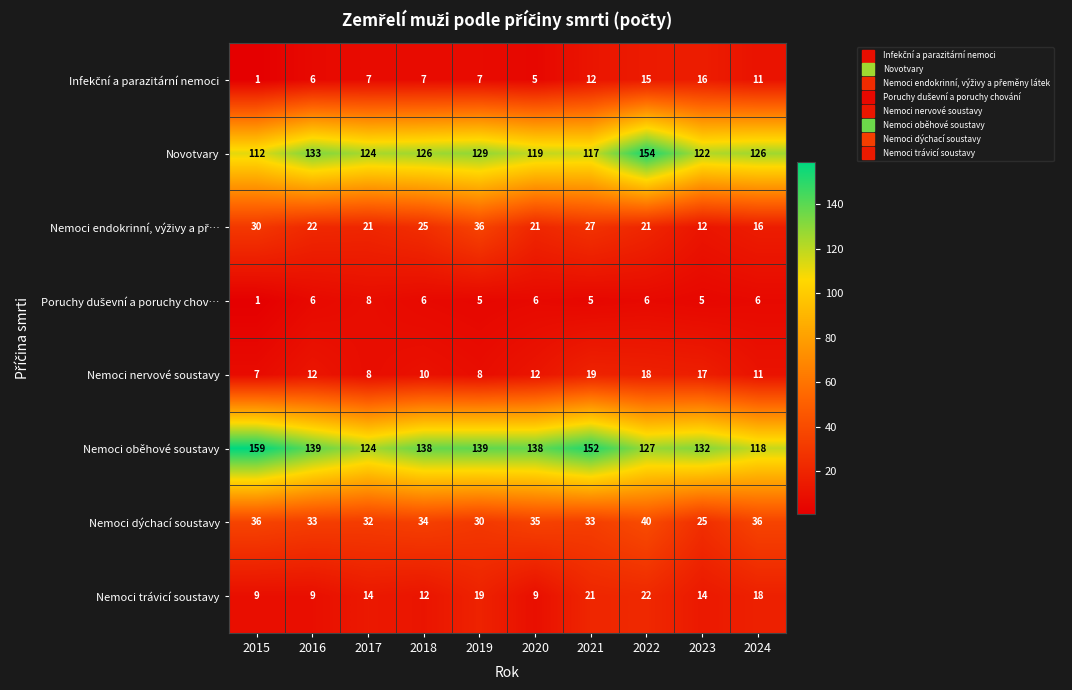

Between 2021 and 2024, which series saw the biggest shift?

Nemoci oběhové soustavy